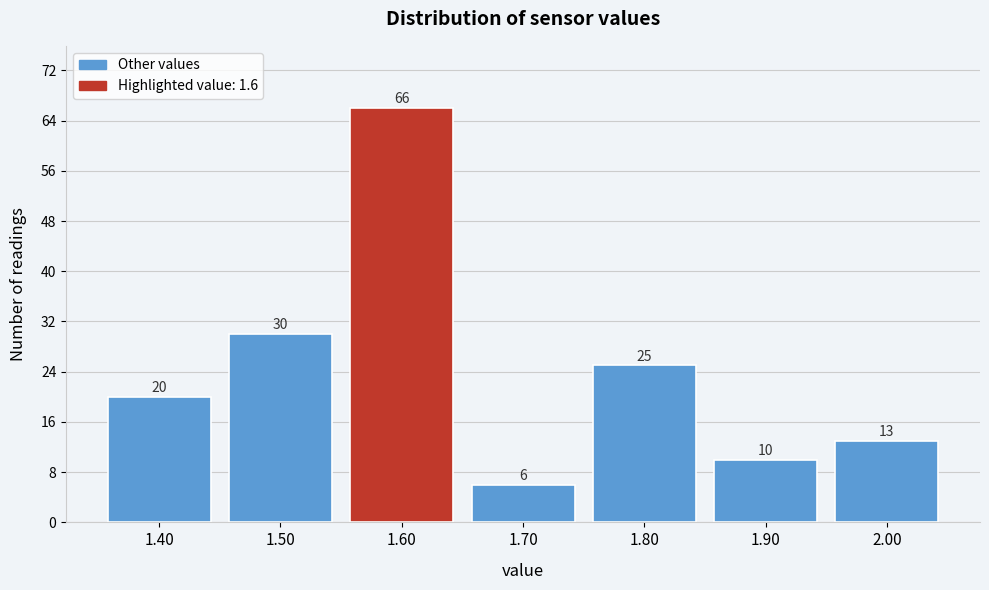

Reading right to left, list all the values displayed in this chart.

13	10	25	6	66	30	20